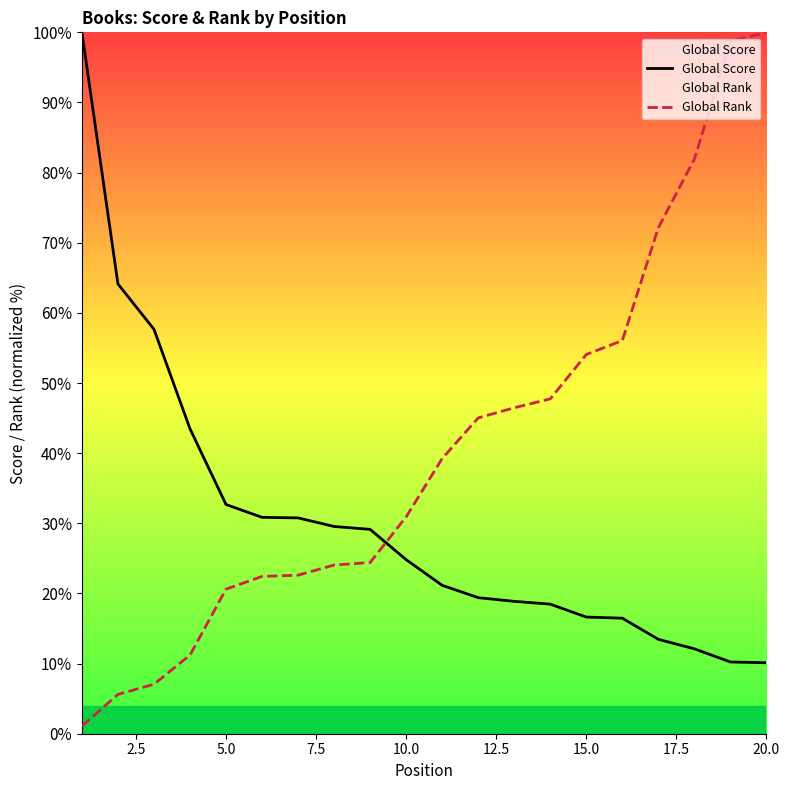

Which series has the largest range (max minus min)?

Global Rank